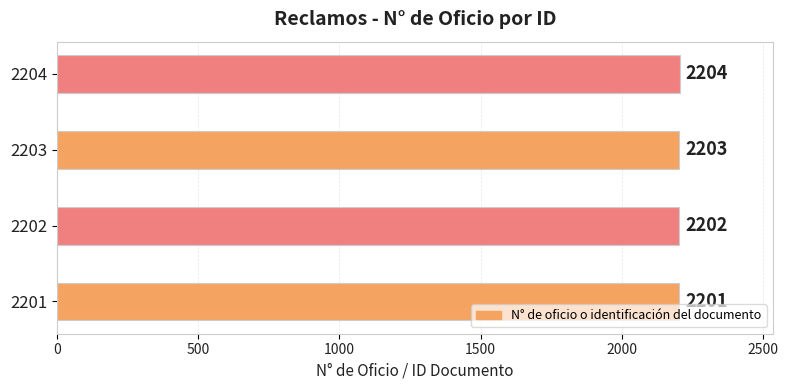

Count the number of categories in the chart.

4